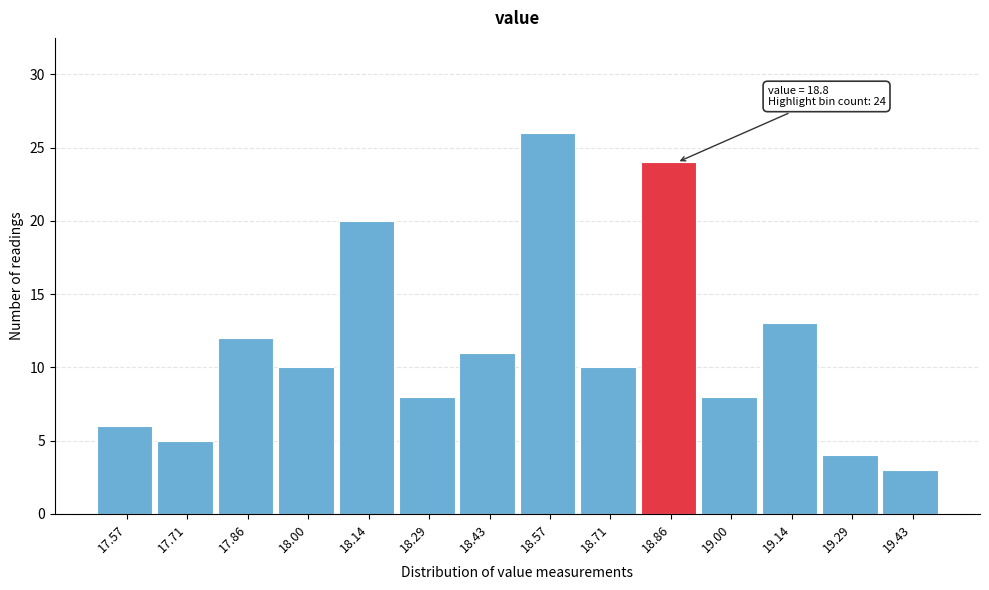

Over which range of the x-axis is the bar tallest?

18.50 to 18.64